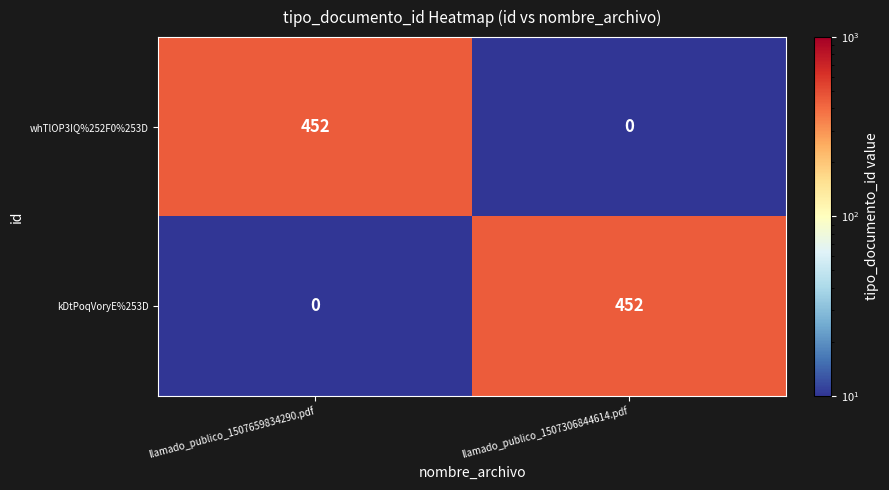

What is the difference between the whTlOP3IQ%252F0%253D values at llamado_publico_1507306844614.pdf and llamado_publico_1507659834290.pdf?

452